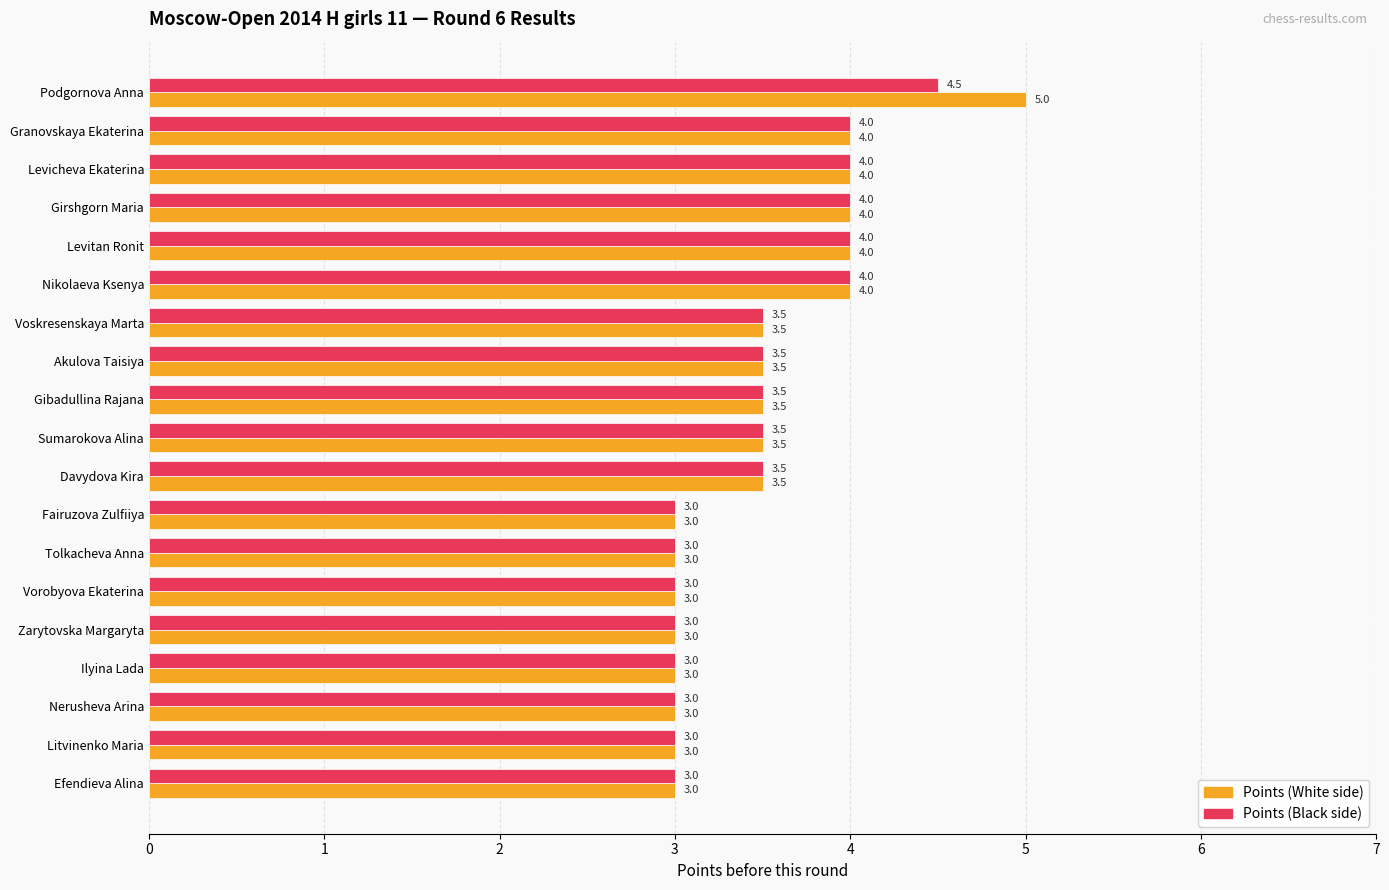

How many series are shown in this chart?

2